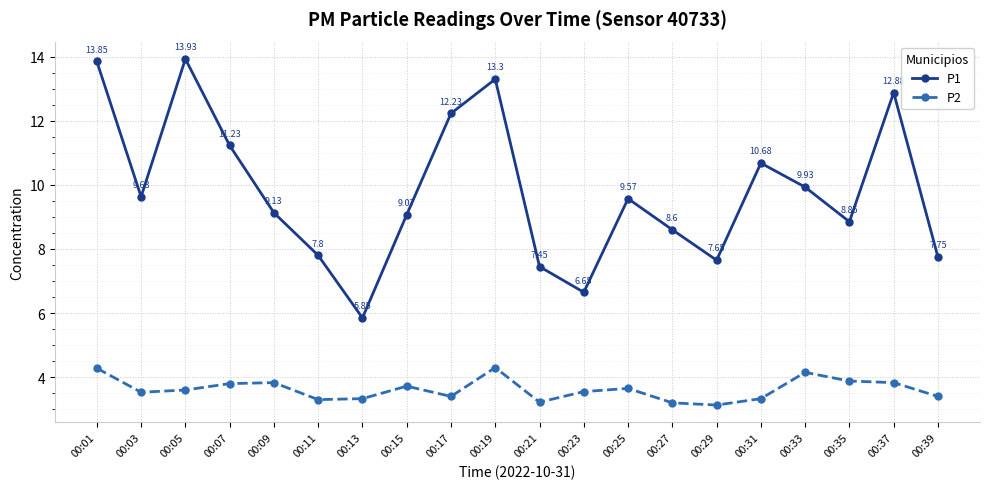

What is the difference between the maximum and second lowest values in the P1 series?

7.3